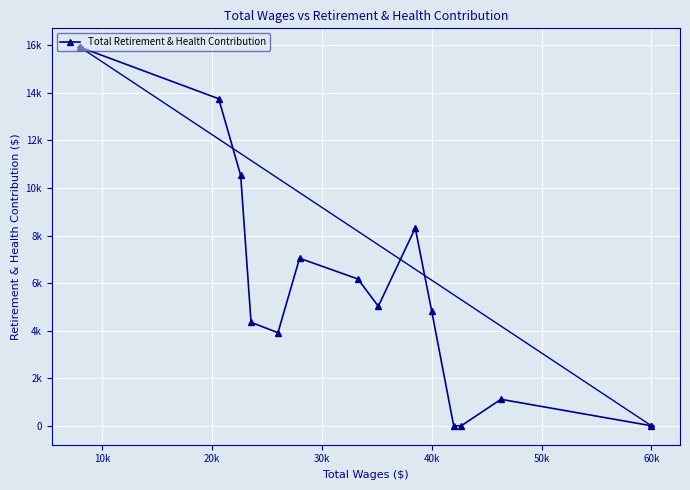

How many interior local valleys (lower than both neighbors) does the data have?

2